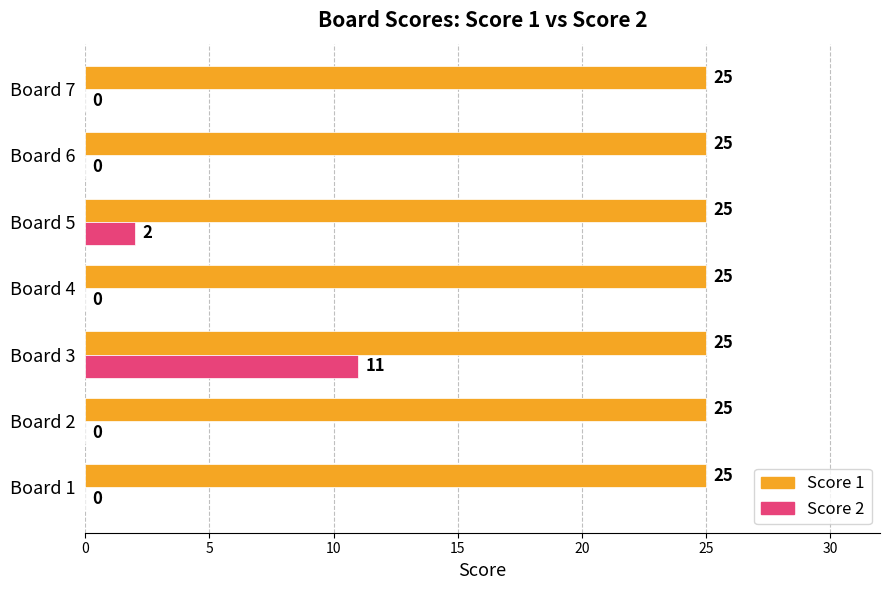

Which series changed the most between Board 5 and Board 7?

Score 2